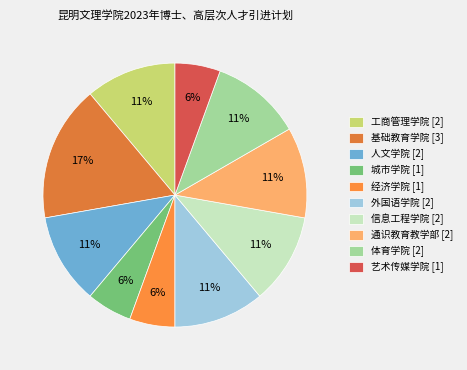

How many segments does this pie chart have?

10